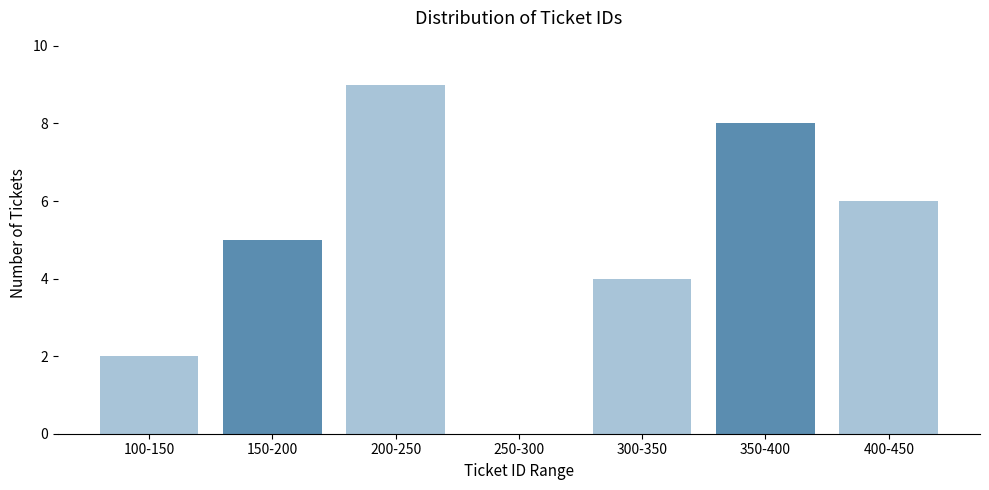

Reading left to right, what are all the values shown in this chart?

100-150=2	150-200=5	200-250=9	250-300=0	300-350=4	350-400=8	400-450=6